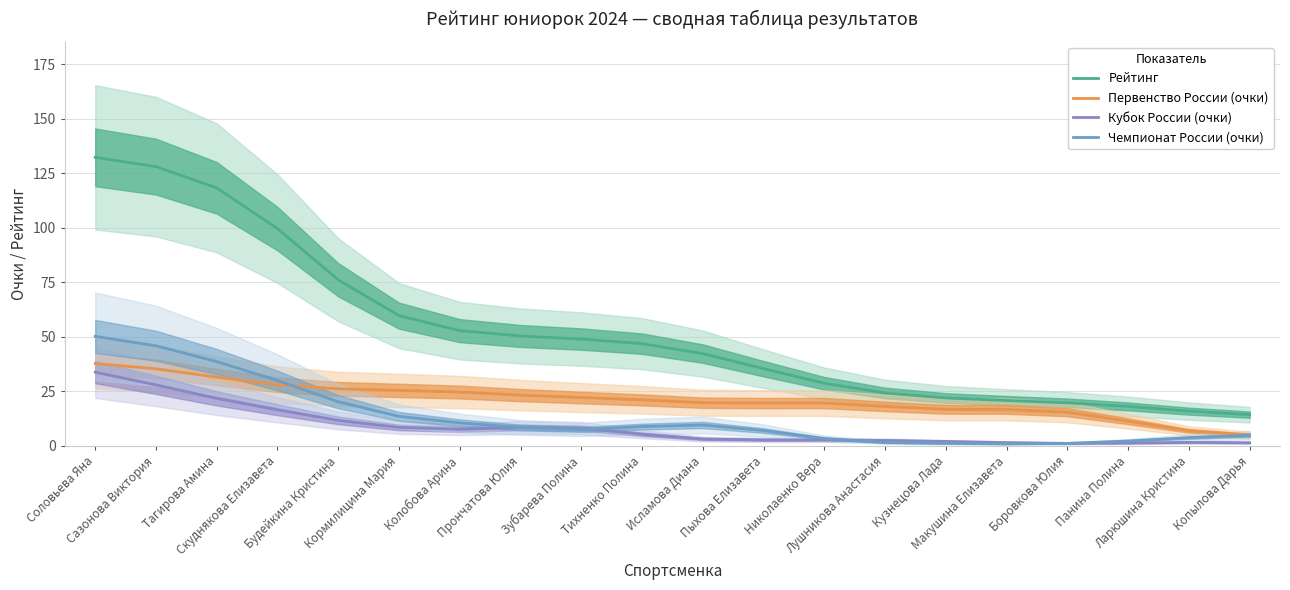

How many lines are shown in the chart?

4